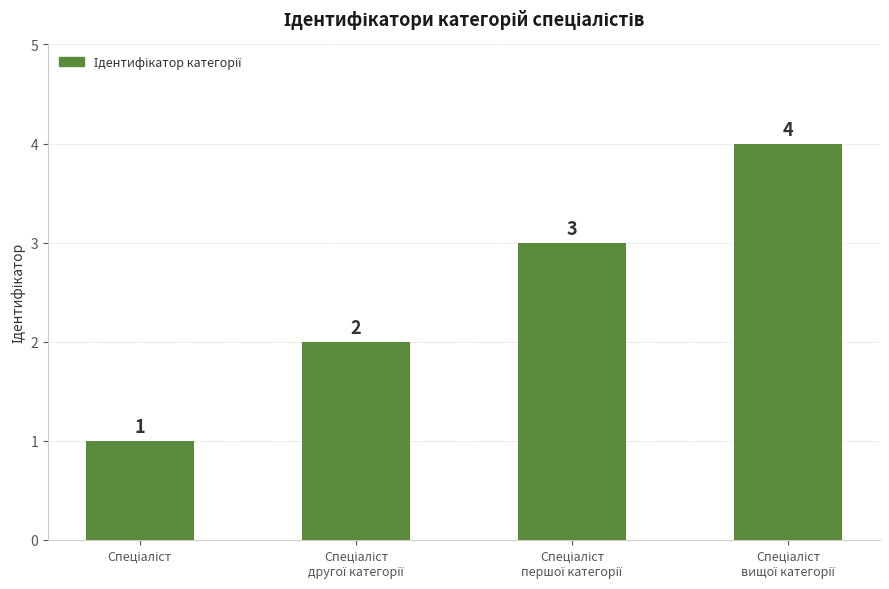

What is the sum of all values?

10